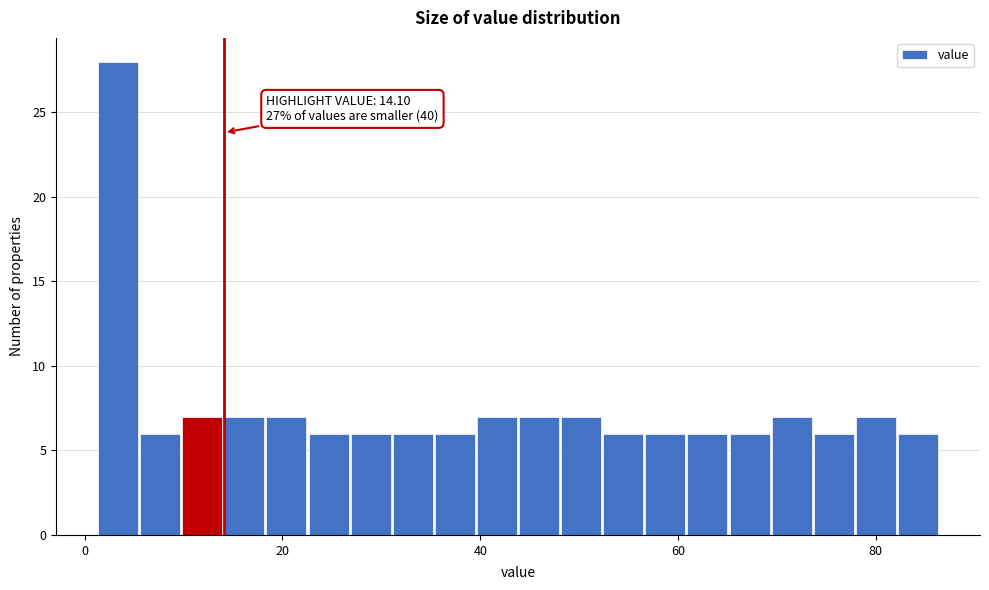

Around what value on the x-axis is the tallest bar? Give the approximate position of its centre, as read against the axis.

4